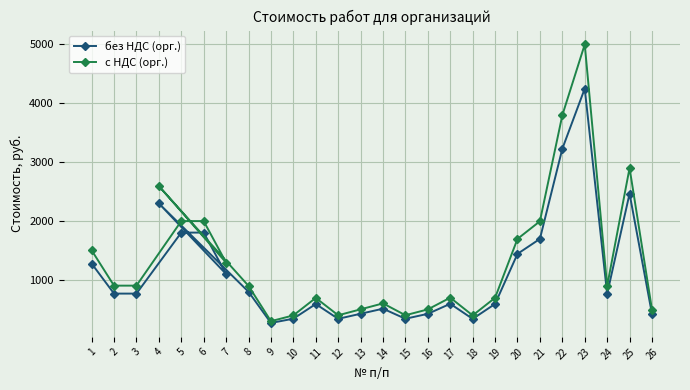

Rank the series at 21 from highest to lowest value.

с НДС (орг.), без НДС (орг.)